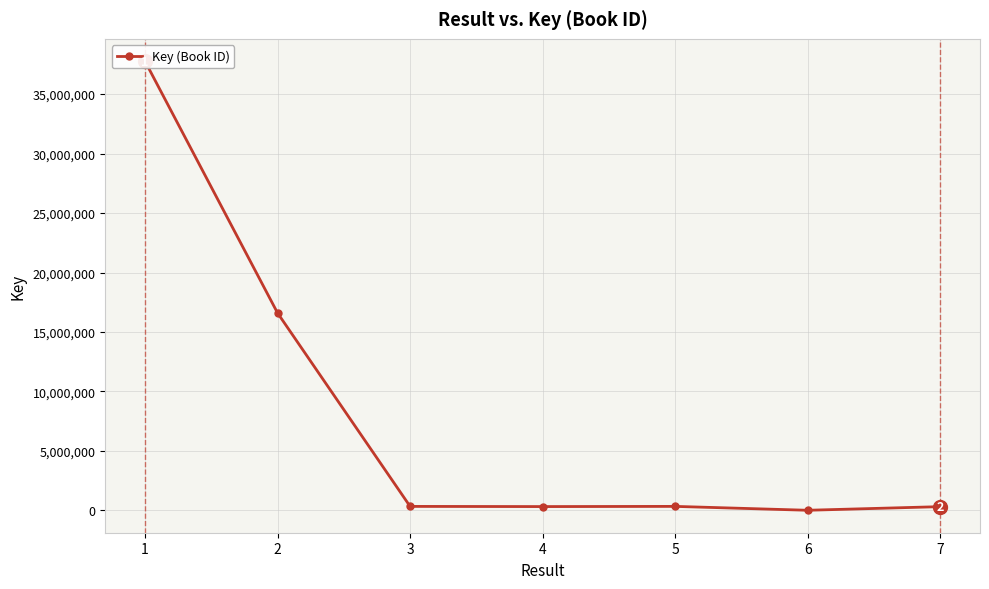

List the labels in order of value, largest first.

1, 2, 5, 3, 4, 7, 6